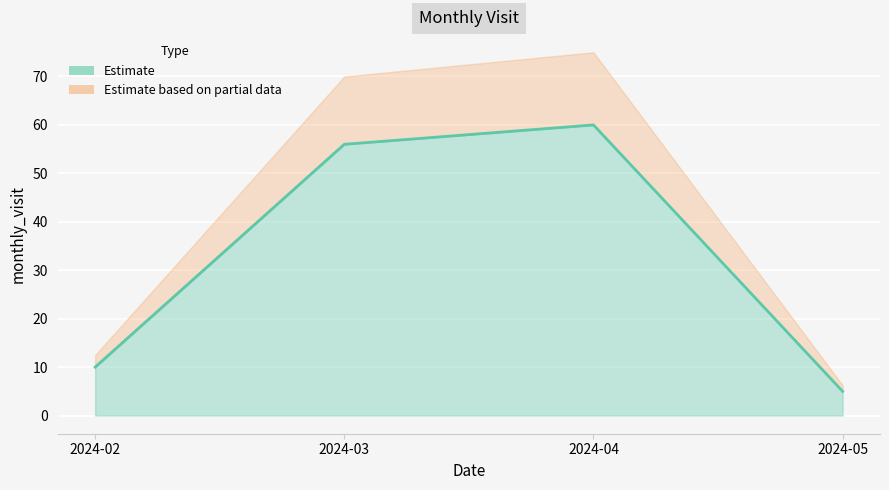

What is the average value?

33